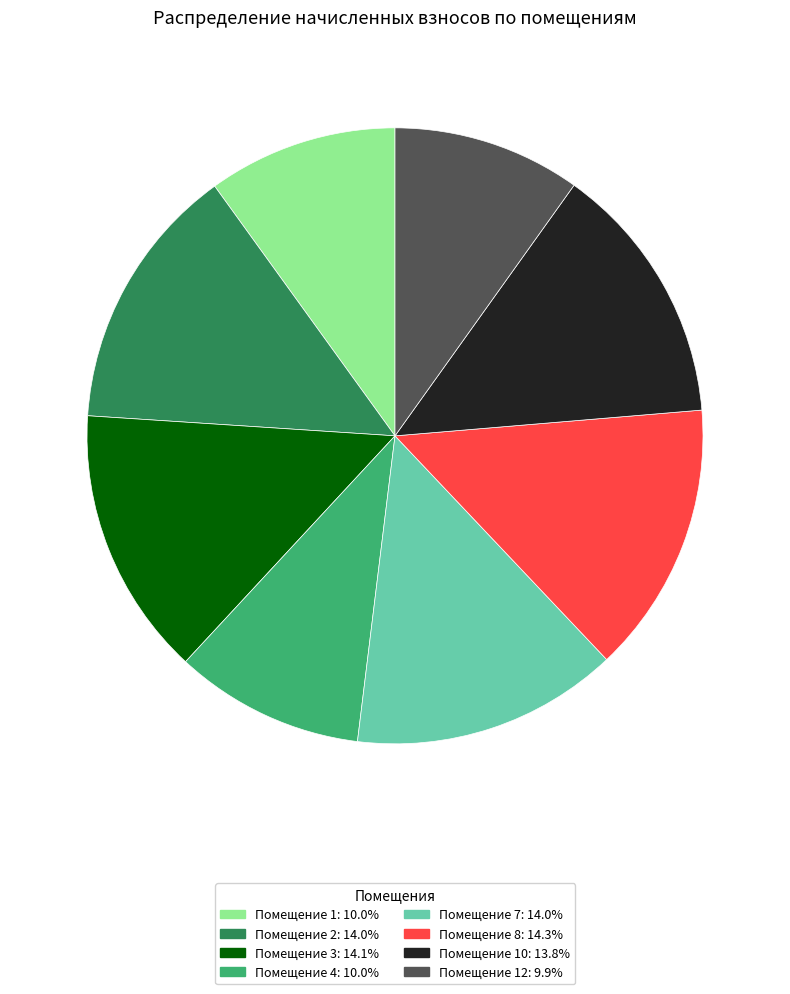

What is the ratio of the value at Помещение 7: 14.0% to the value at Помещение 12: 9.9%?

1.4